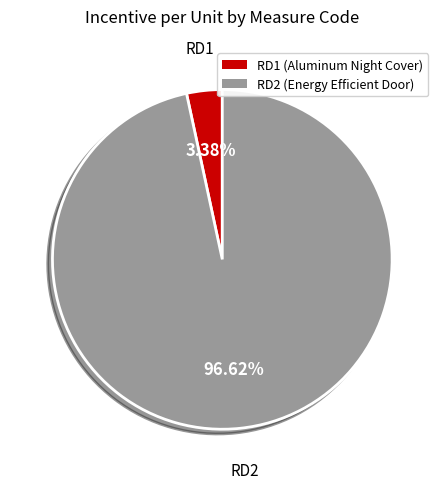

Which category has the biggest portion of the pie?

RD2